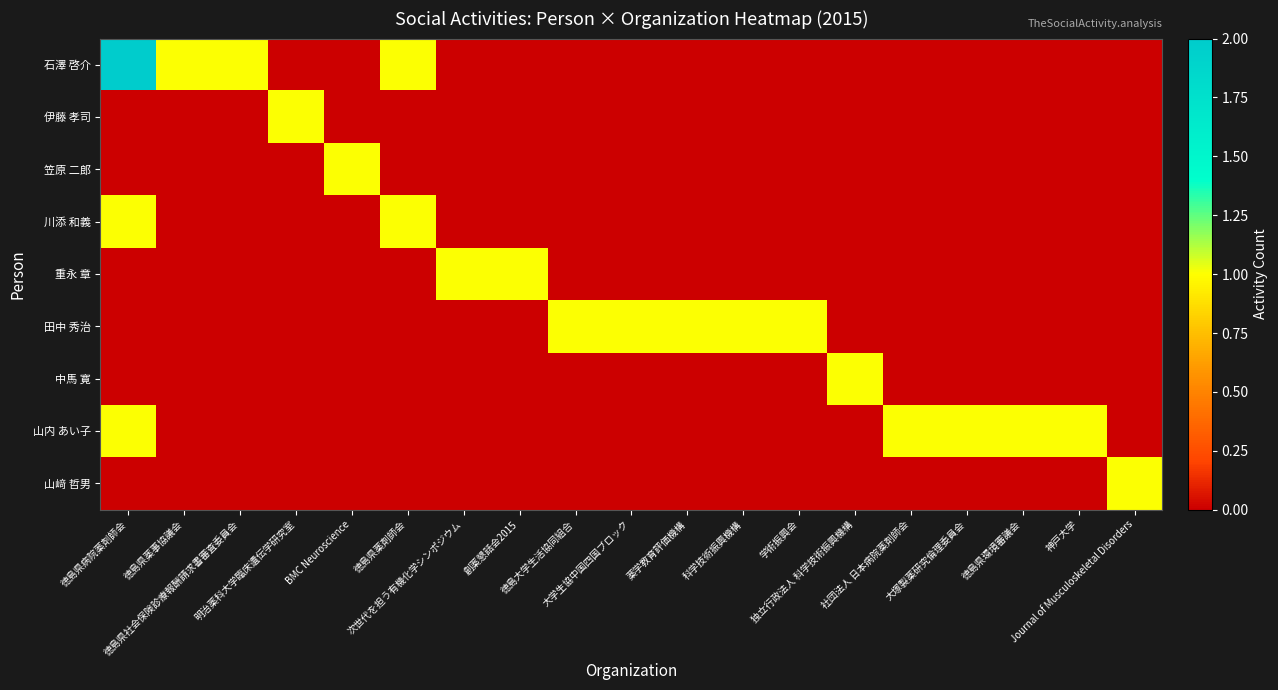

Which series has the largest total across all categories?

石澤 啓介